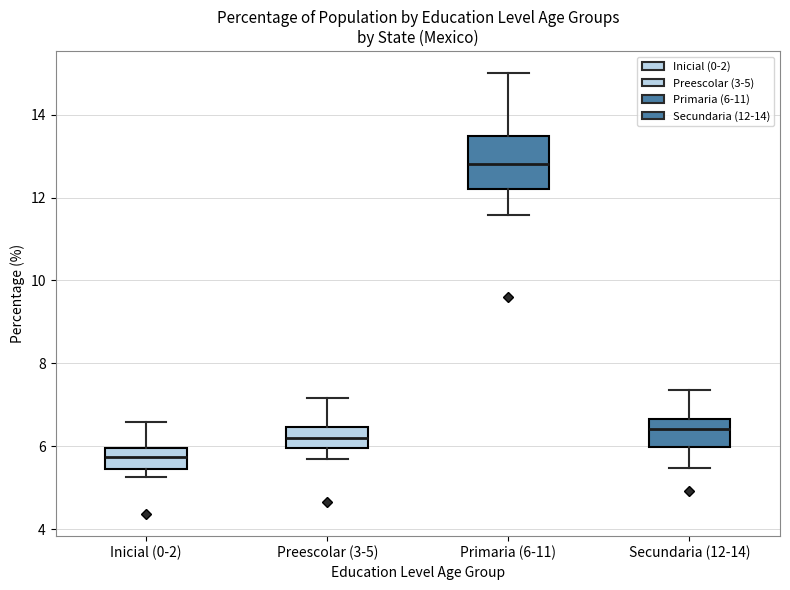

Reading left to right, transcribe this box plot: for each box, give where its median line is, the range the box spans, and where its two whiskers end, as read against the y-axis. The values are not printed on the chart, so give them approximately, as read against the axis.

Inicial (0-2): median 5.8, box 5.4 to 6.0, whiskers 5.2 to 6.6
Preescolar (3-5): median 6.2, box 6.0 to 6.4, whiskers 5.6 to 7.2
Primaria (6-11): median 12.8, box 12.2 to 13.4, whiskers 11.6 to 15.0
Secundaria (12-14): median 6.4, box 6.0 to 6.6, whiskers 5.4 to 7.4